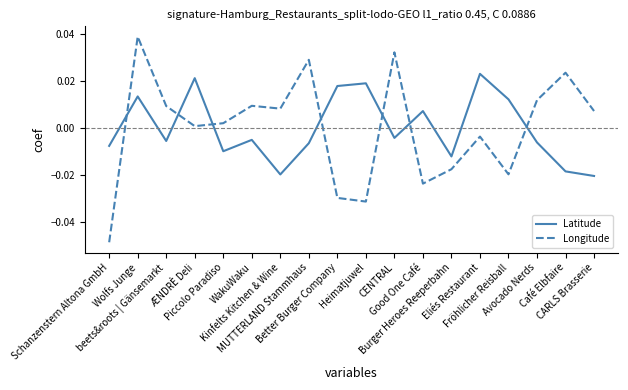

What position from the left is Wolfs Junge?

2